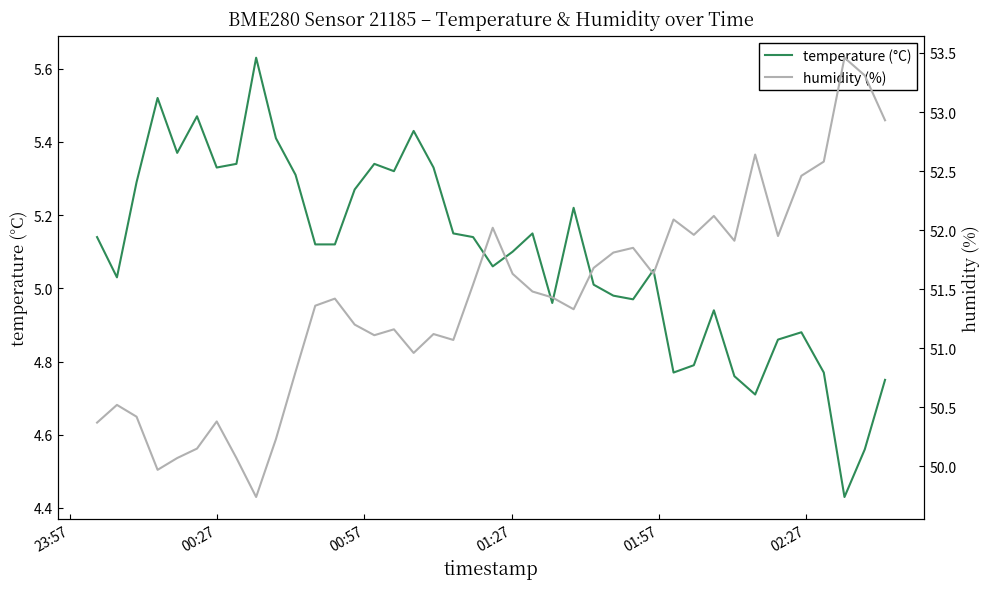

What is the sum of all temperature (°C) values?

203.8